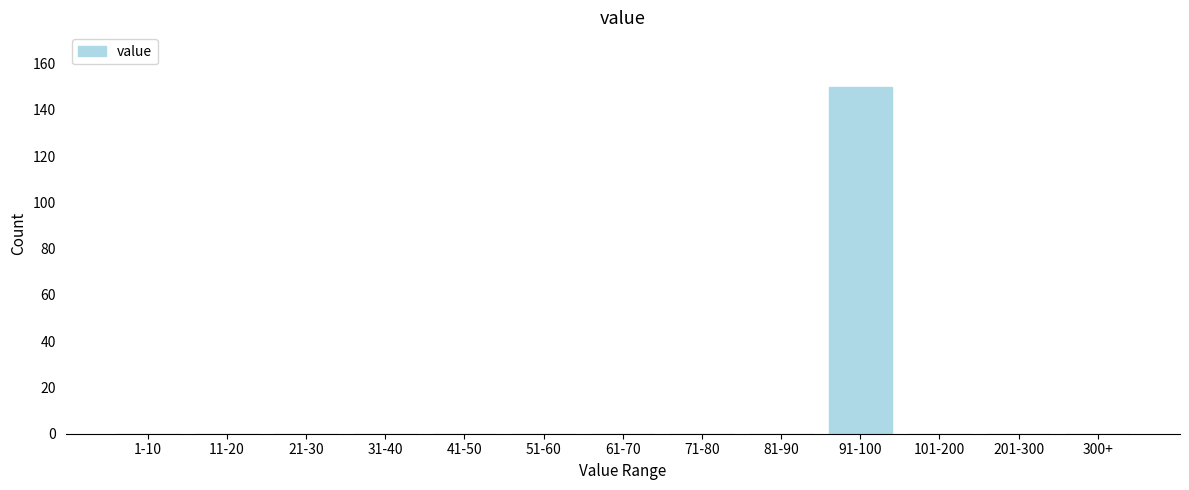

Reading left to right, transcribe all the data shown in this chart.

1-10=0	11-20=0	21-30=0	31-40=0	41-50=0	51-60=0	61-70=0	71-80=0	81-90=0	91-100=150	101-200=0	201-300=0	300+=0